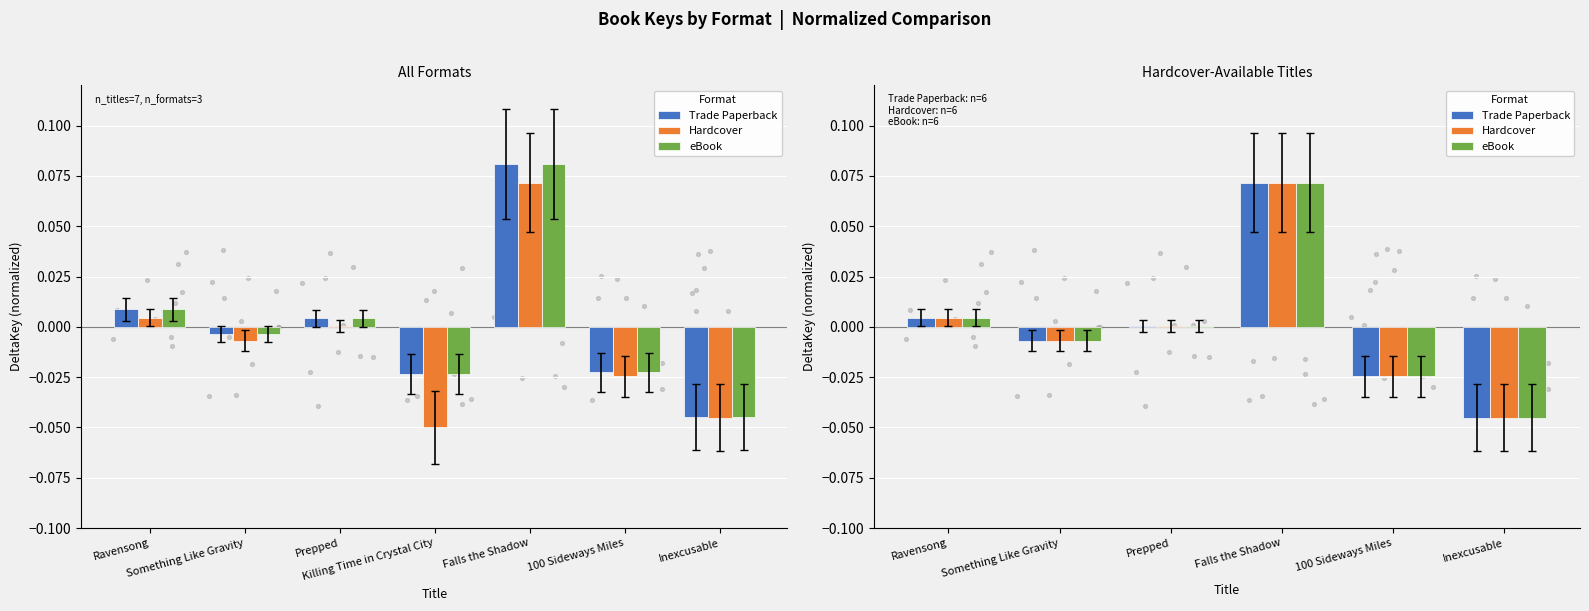

Which series has the largest total across all categories?

Trade Paperback